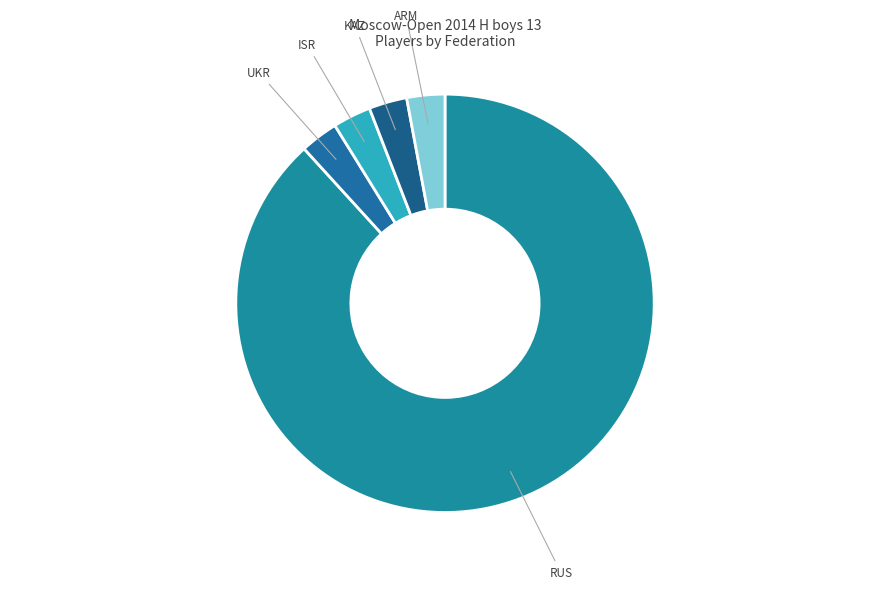

To the nearest percent, what is the difference between the largest and smallest slice percentages?

85%